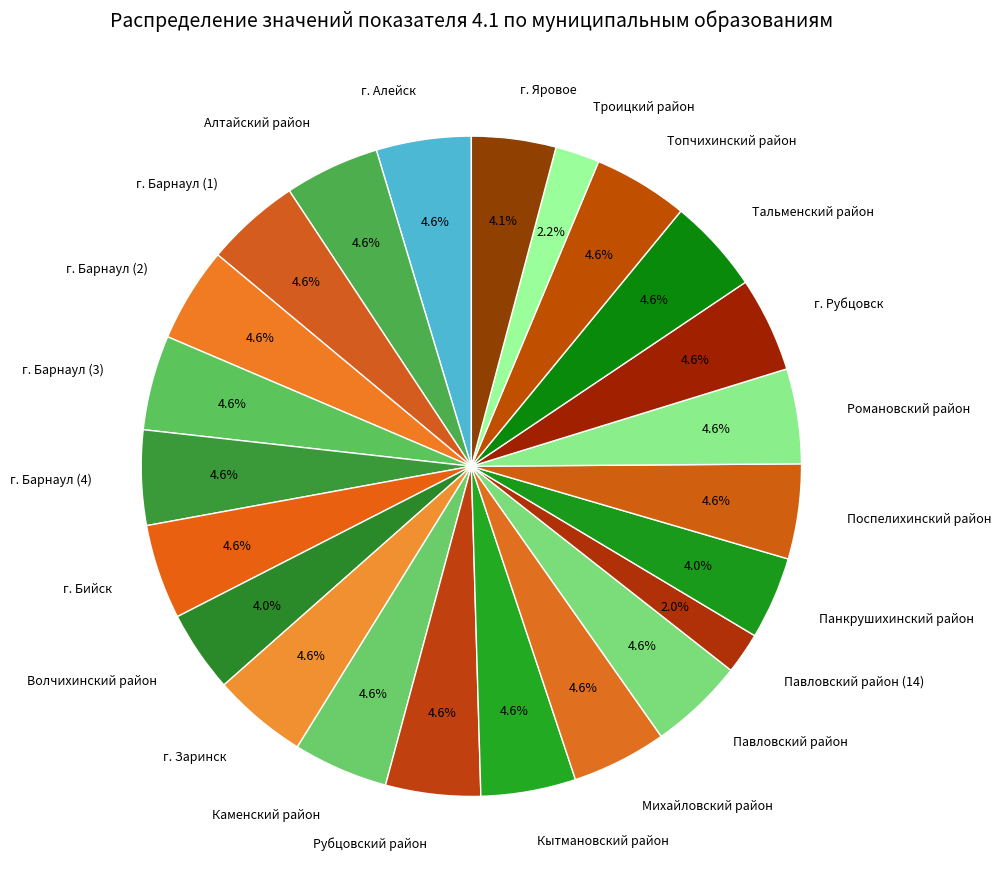

To the nearest percent, what is the difference between the largest and smallest slice percentages?

3%